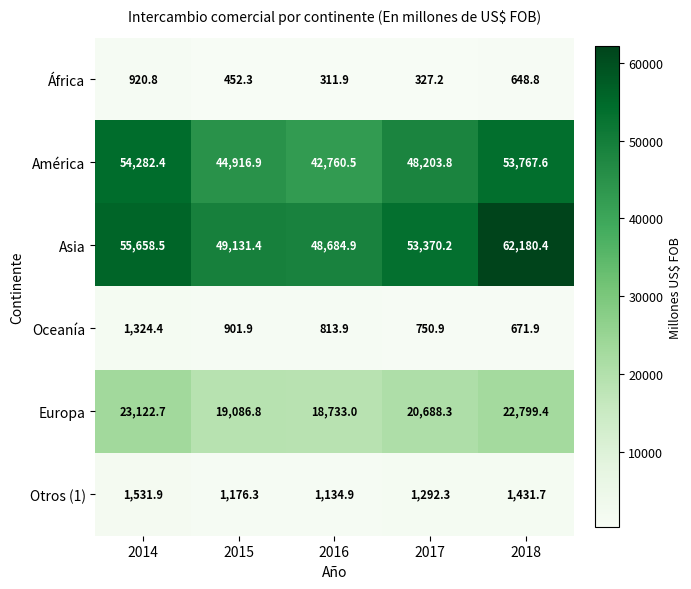

What is the difference between the second highest and second lowest values in the Otros (1) series?

255.4